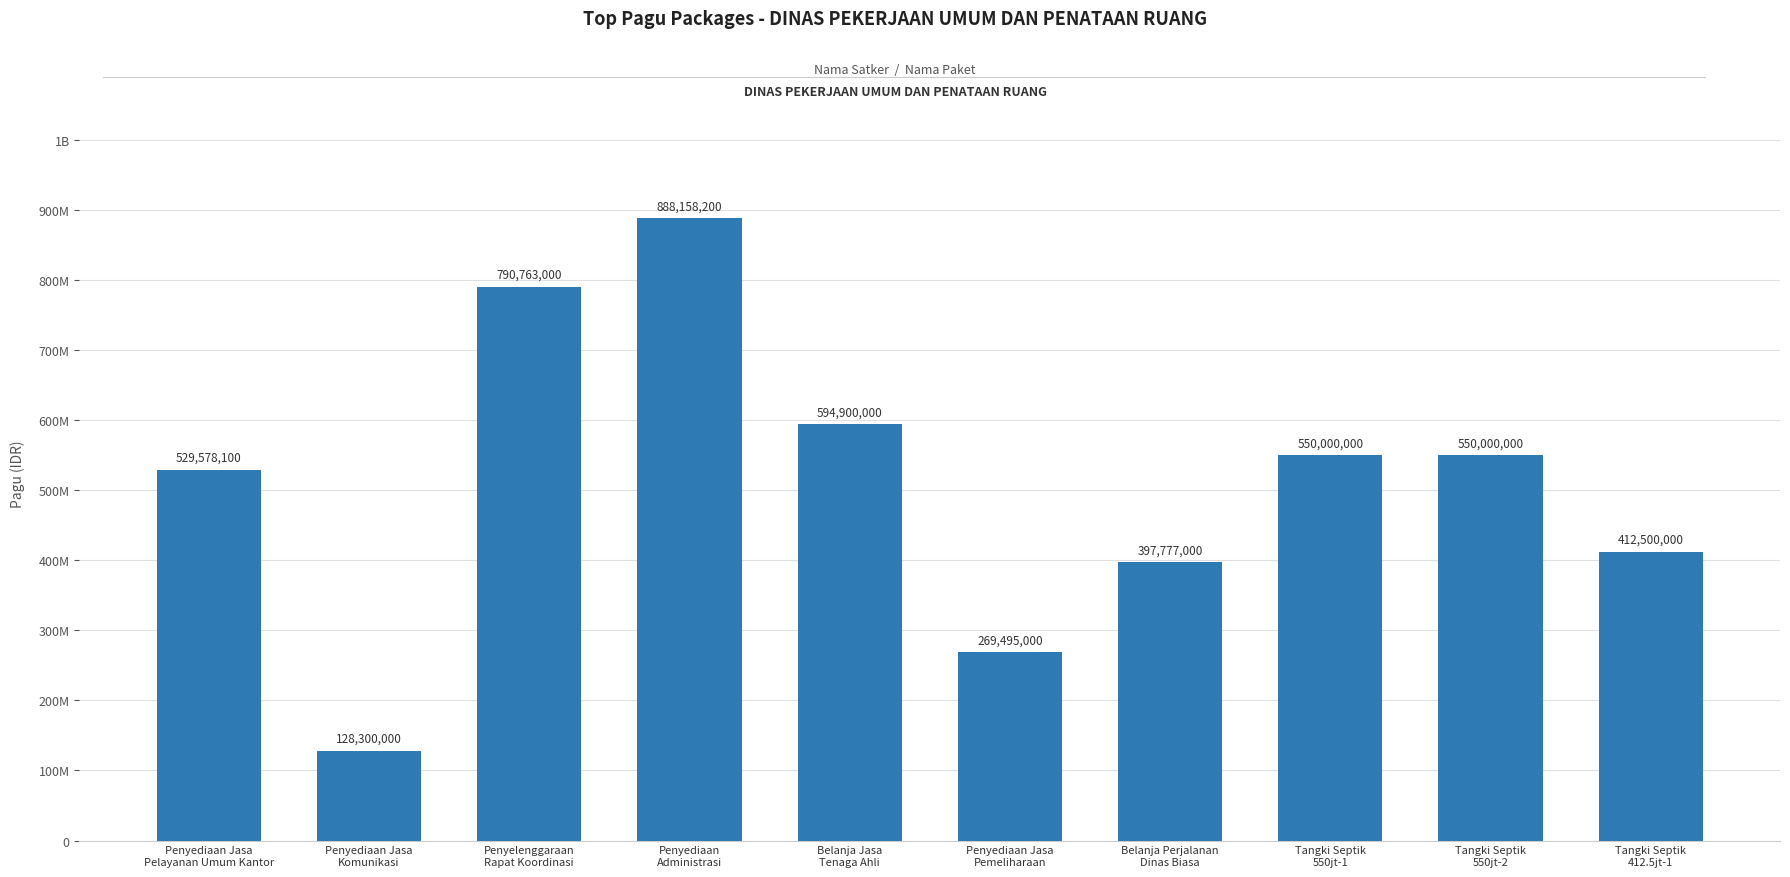

Does the chart contain any negative values?

No